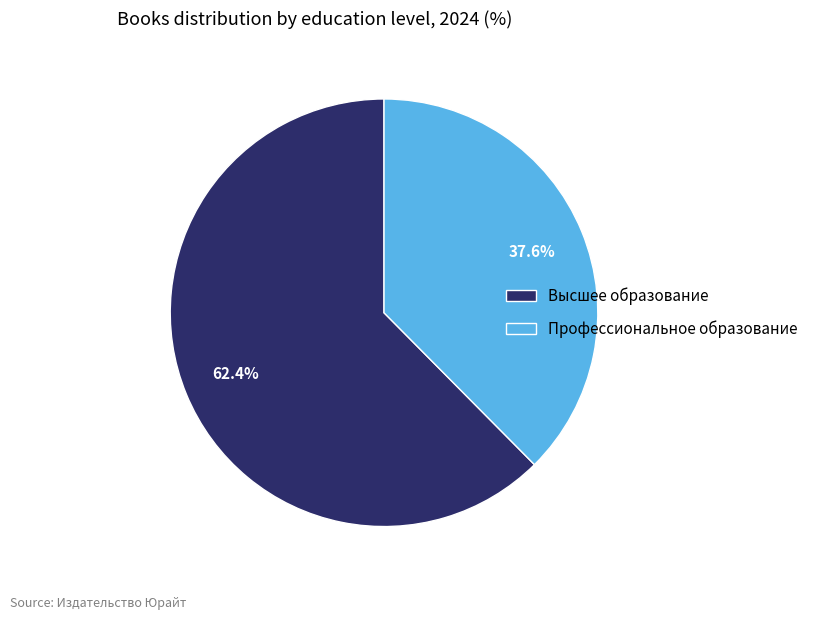

Which slice is the smallest?

Профессиональное образование